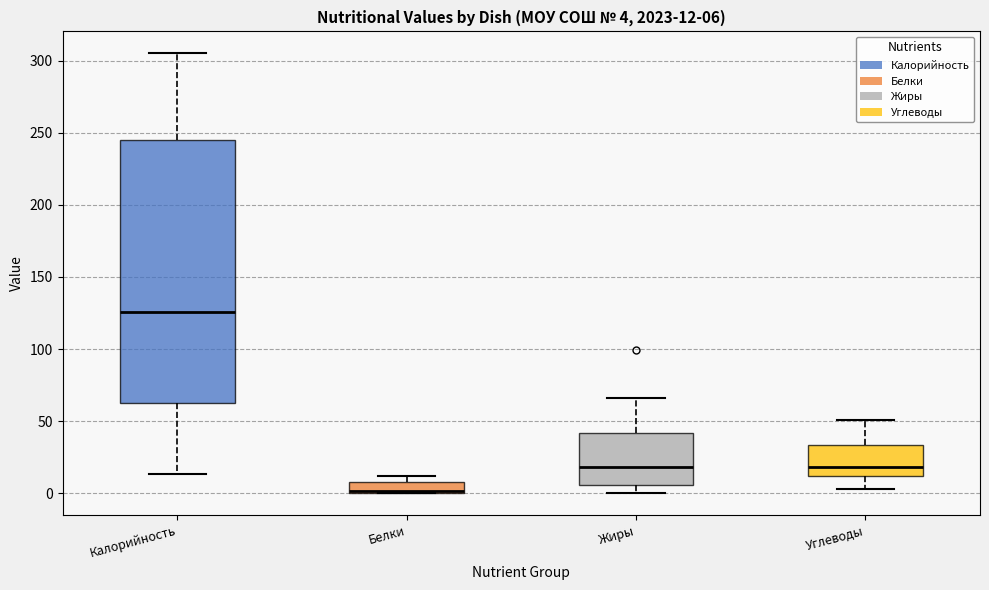

Comparing the boxes themselves (not the whiskers), which one is the tallest?

Калорийность